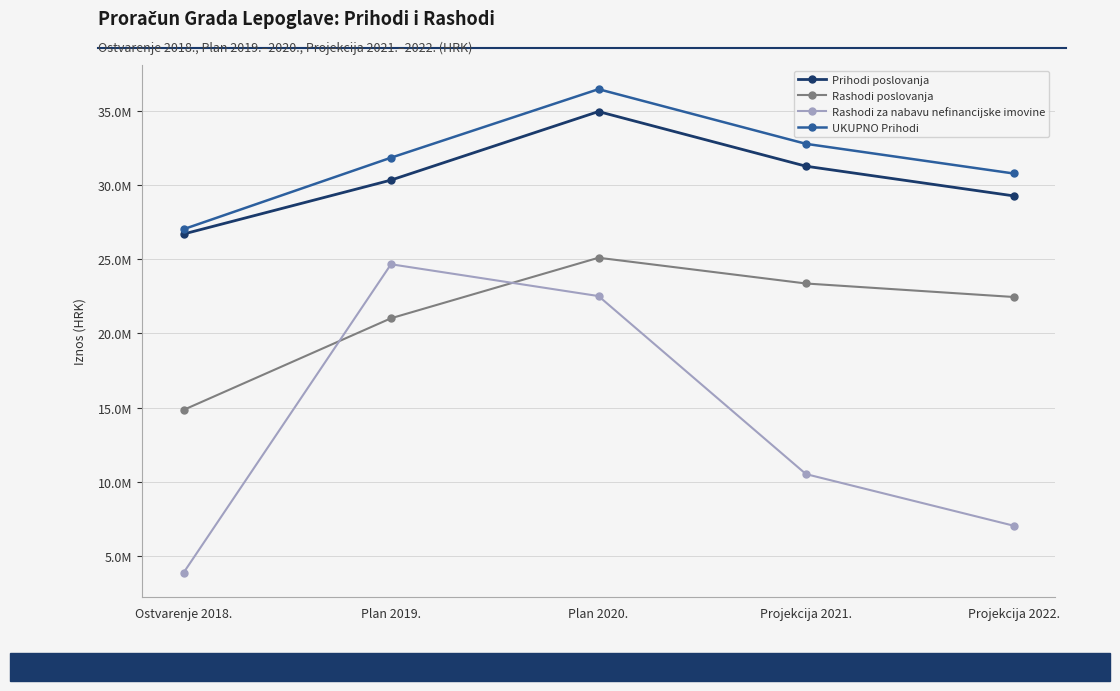

What is the smallest value displayed?

3844349.0